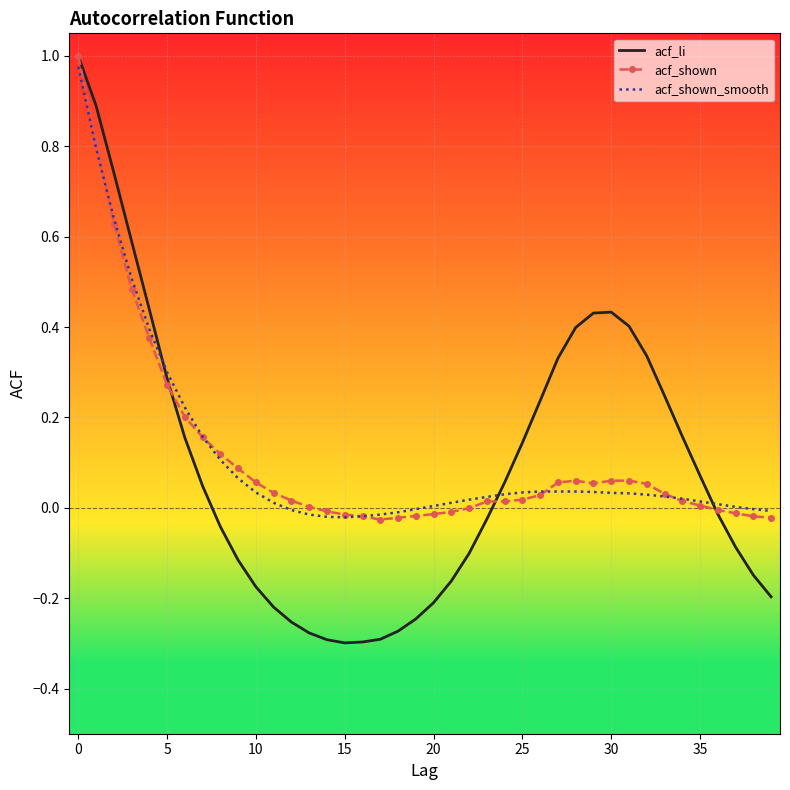

Which series has the largest range (max minus min)?

acf_li